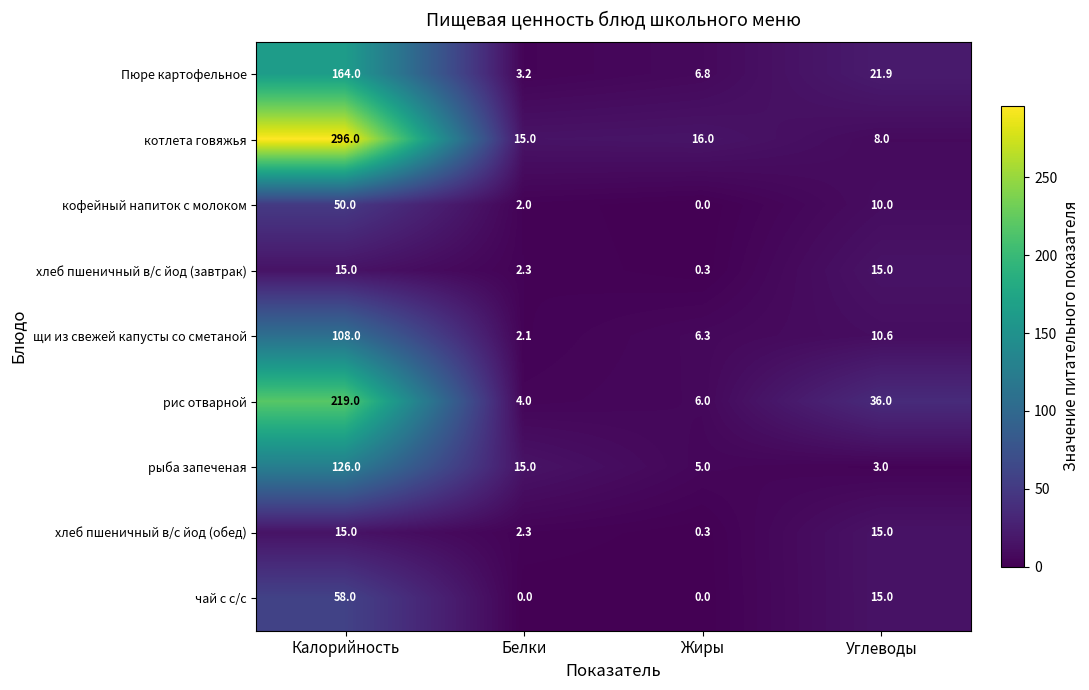

Which series has the largest range (max minus min)?

котлета говяжья